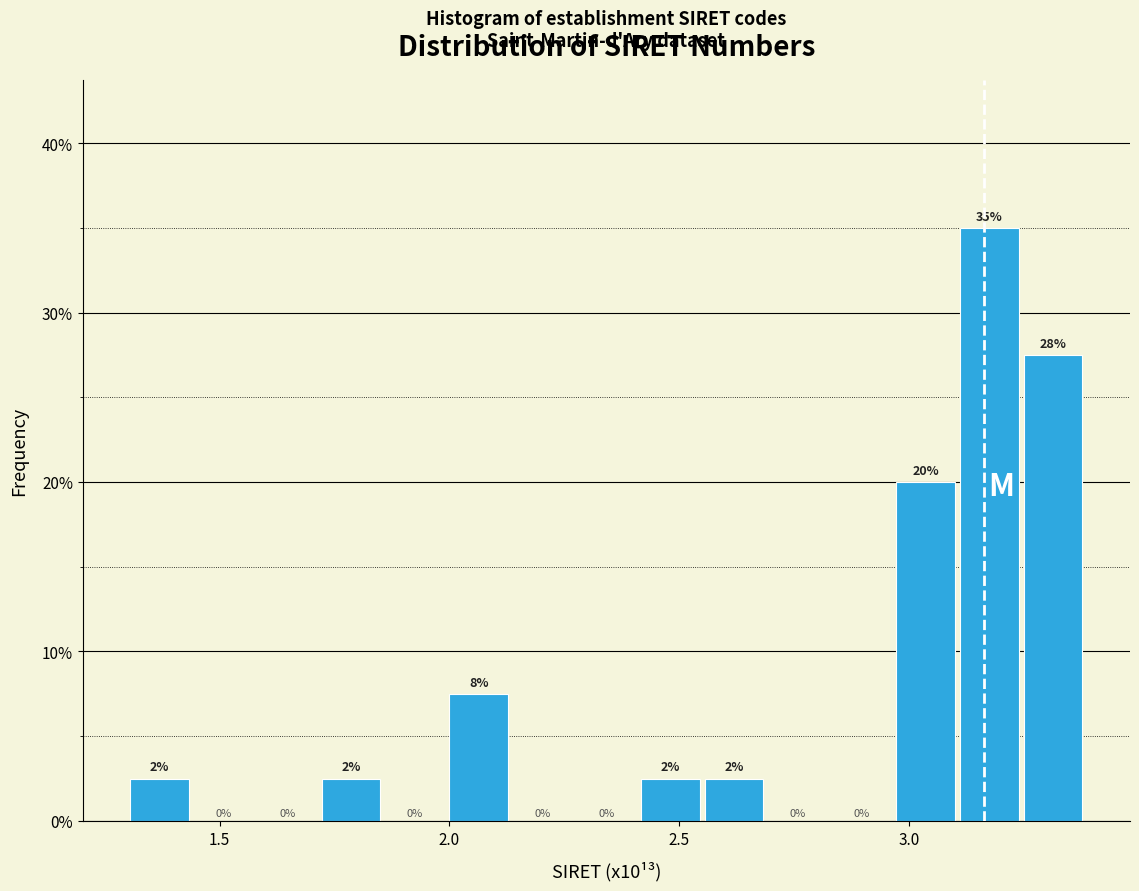

Read against the x-axis, roughly where is the centre of the tallest bar?

3.15